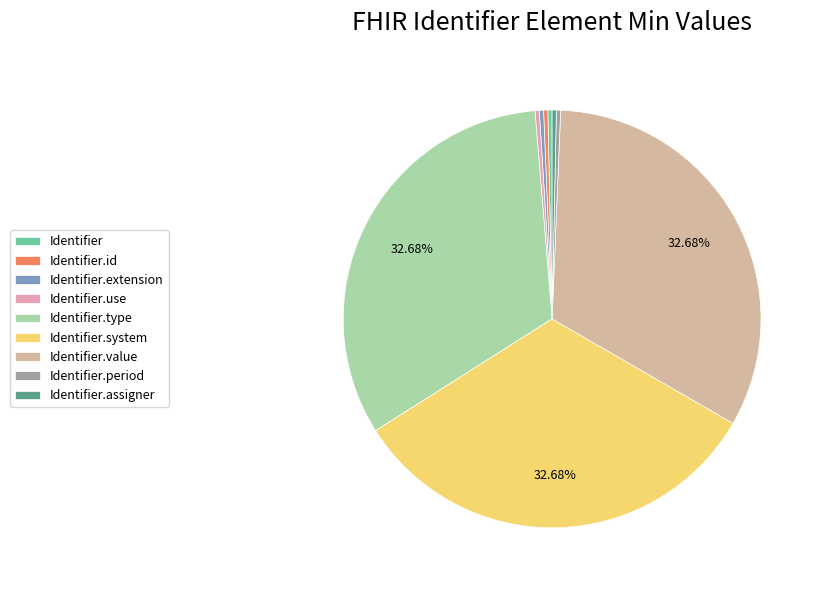

The Identifier.value slice represents 33% of the pie. True or false?

True